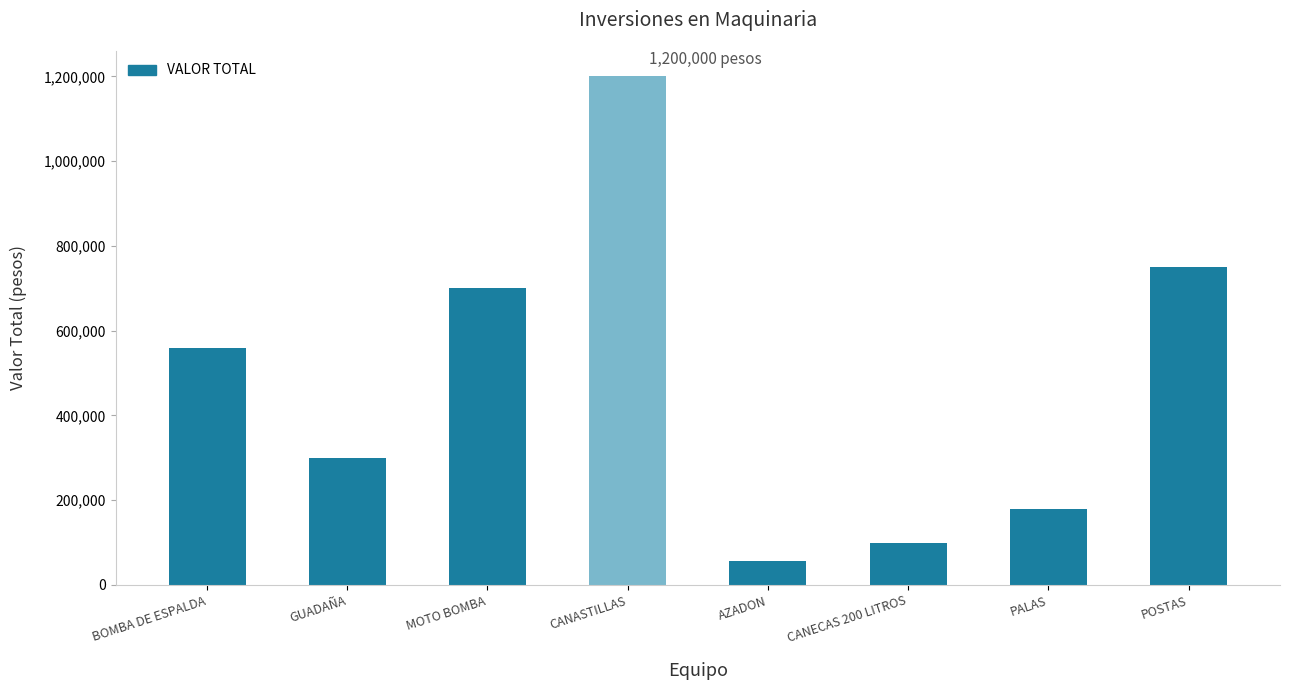

Approximately how many times larger is the value at MOTO BOMBA compared to GUADAÑA?

2.3